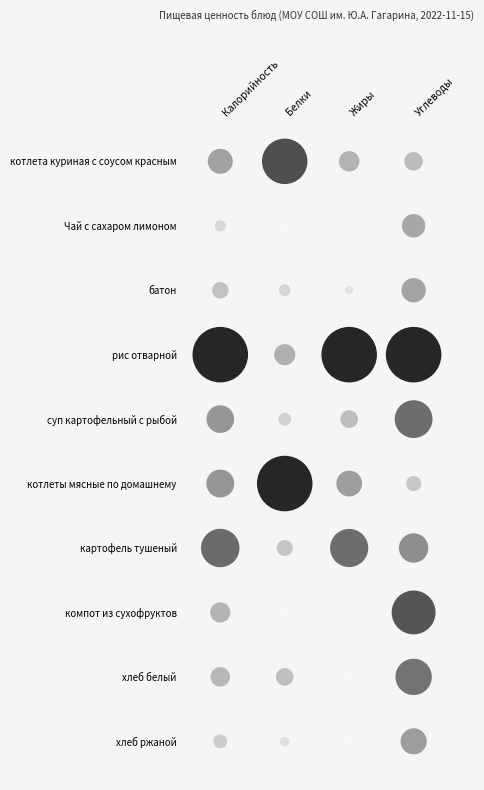

At which label does котлета куриная с соусом красным first exceed 9?

Калорийность